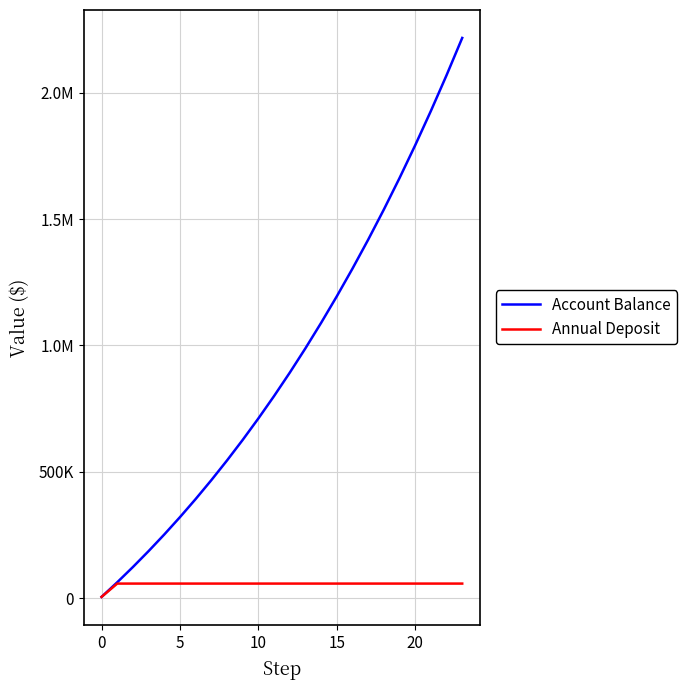

What is the value of the Account Balance point at the 14th from the left?

988394.7